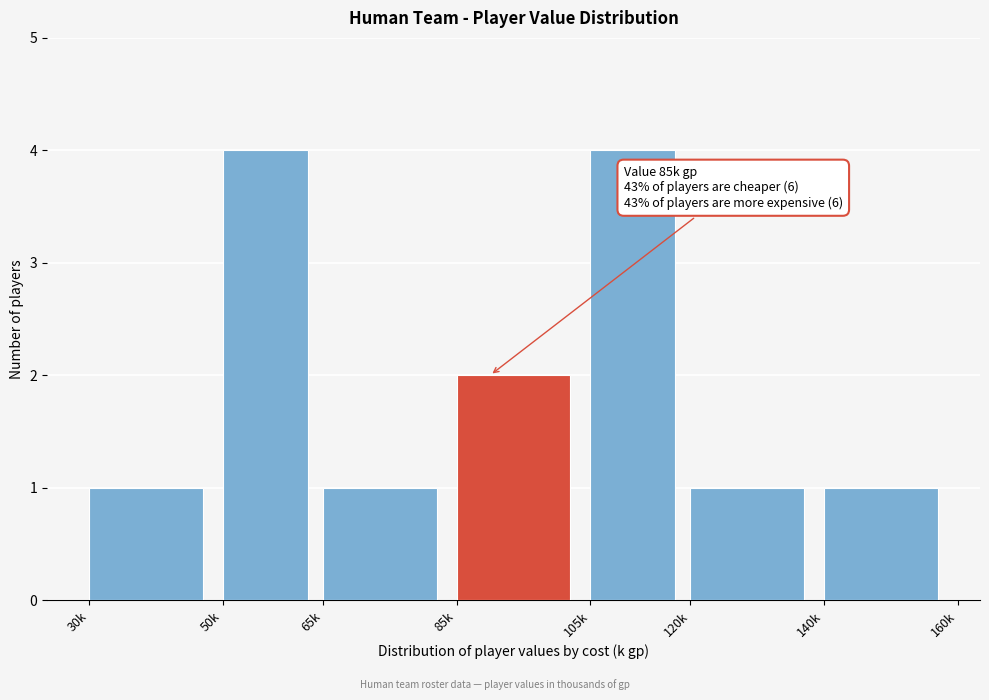

Reading right to left, list all the values displayed in this chart.

140k=1	120k=1	105k=4	85k=2	65k=1	50k=4	30k=1